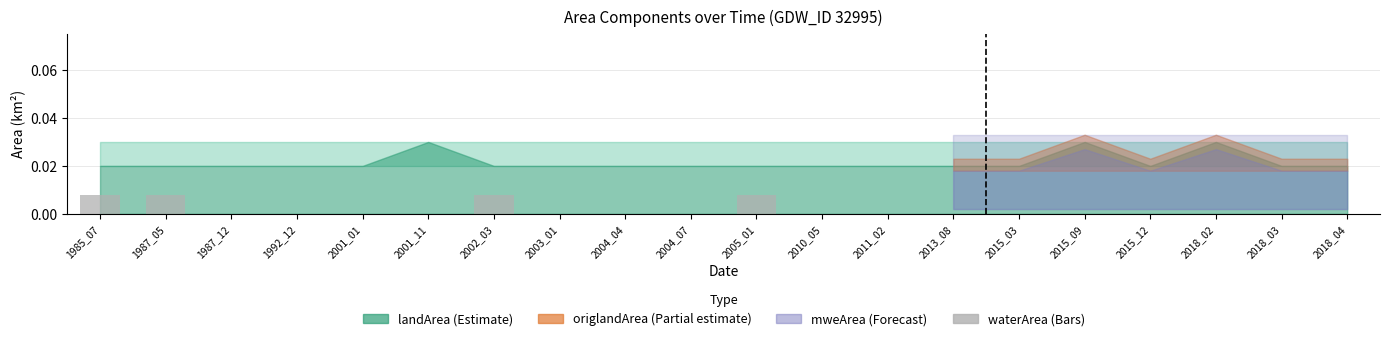

Which has a higher value, 2005_01 or 2001_01?

2005_01